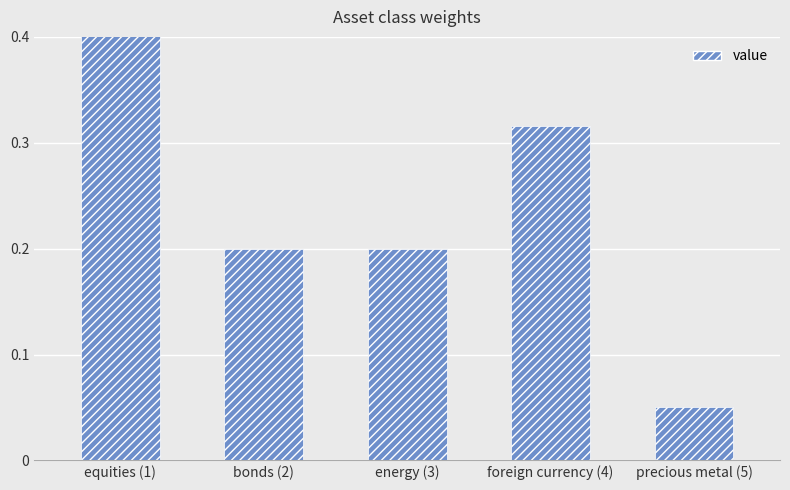

Is it true that the value at bonds (2) is 0.2?

True